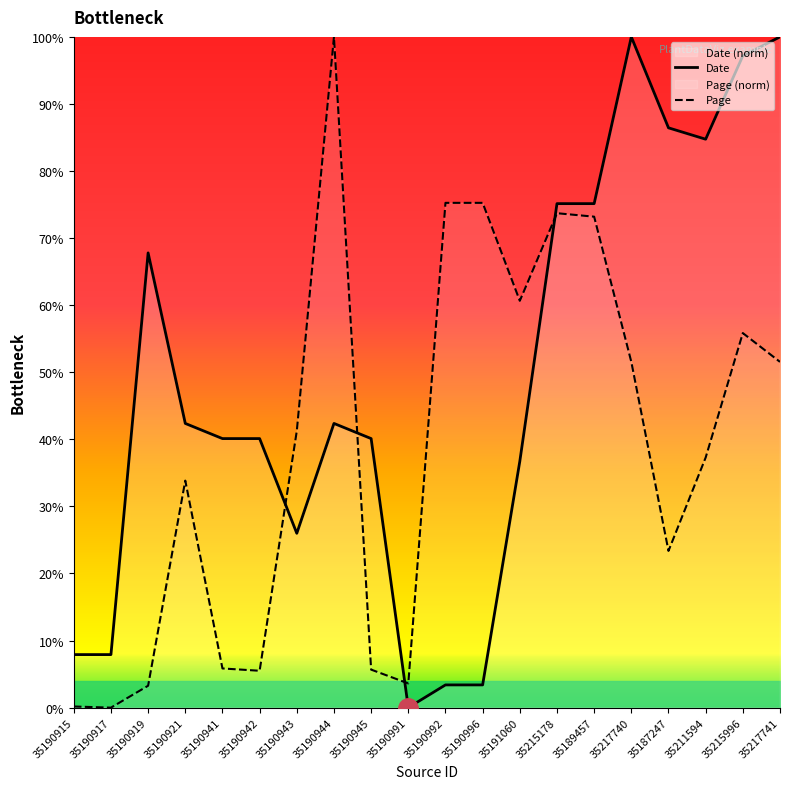

Between which two adjacent categories do Date and Page first intersect?

35190942 and 35190943